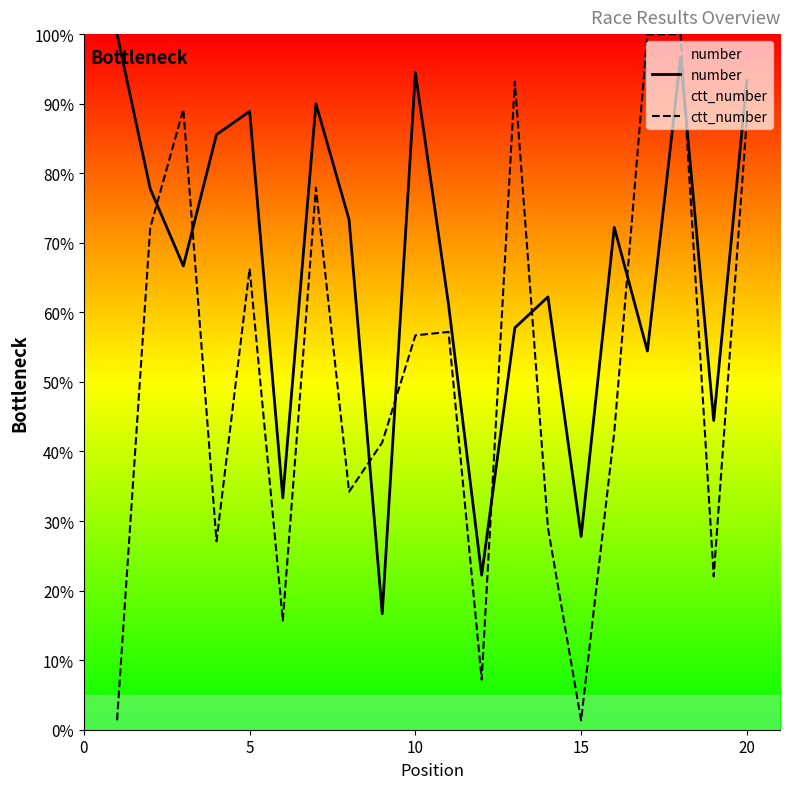

The value of ctt_number at 5 is 4582.9. True or false?

False